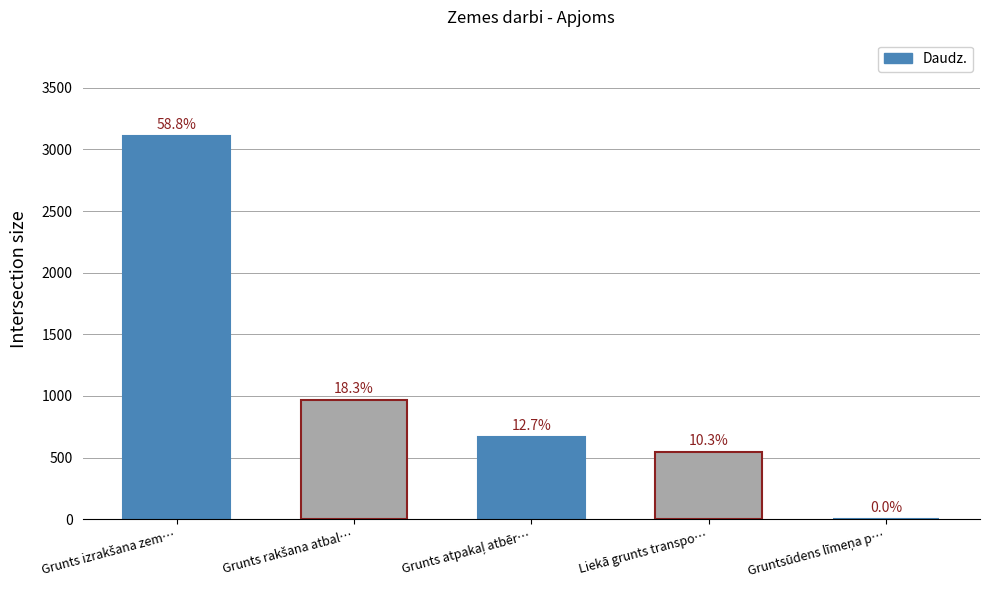

Are the bars horizontal?

No